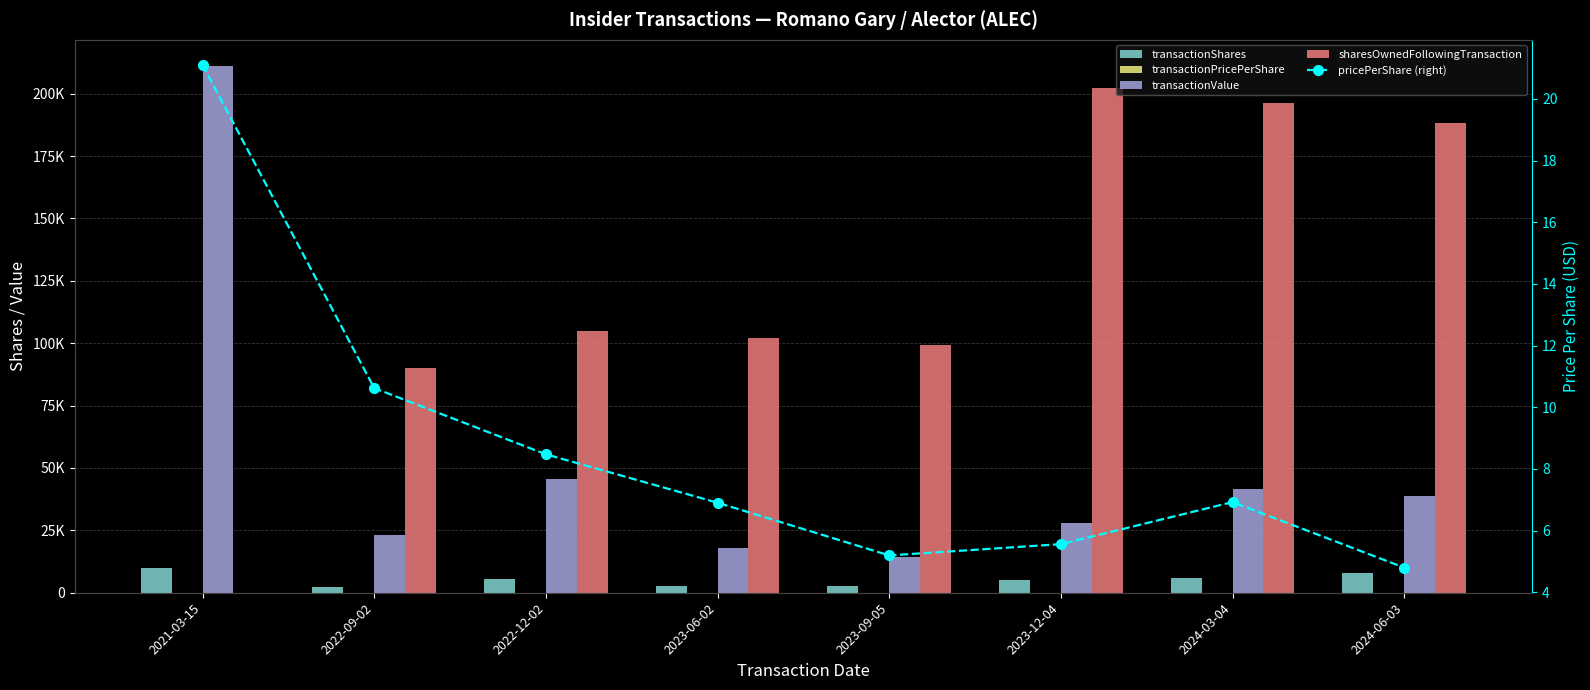

Between 2023-12-04 and 2024-06-03, which series saw the biggest shift?

sharesOwnedFollowingTransaction